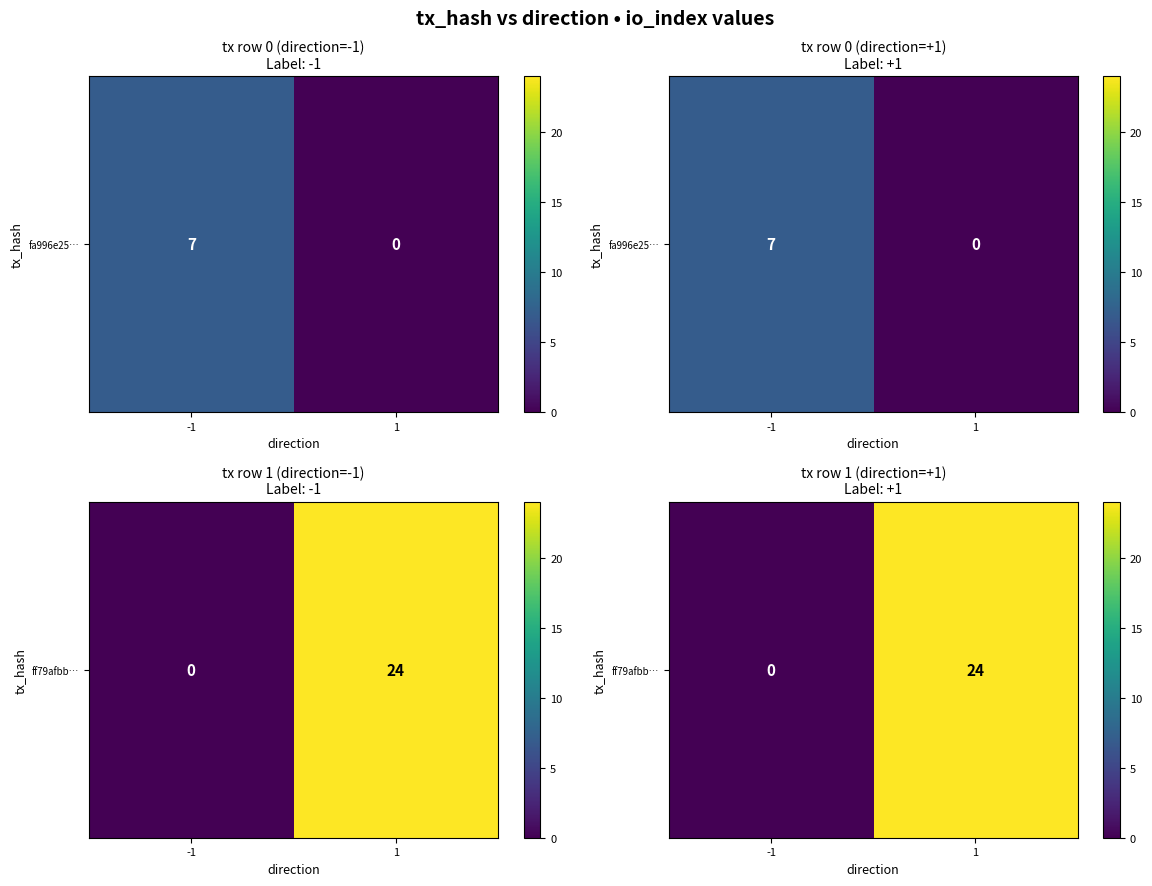

Count the values in the range 0 to 24.

2